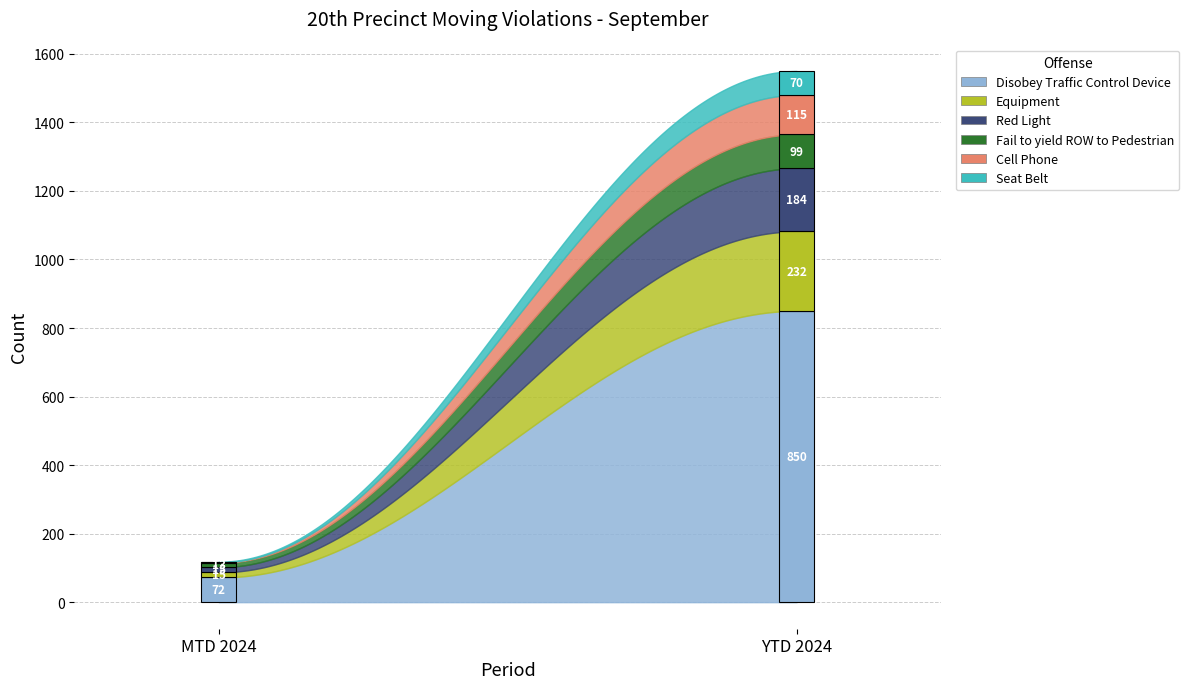

How many lines are shown in the chart?

6